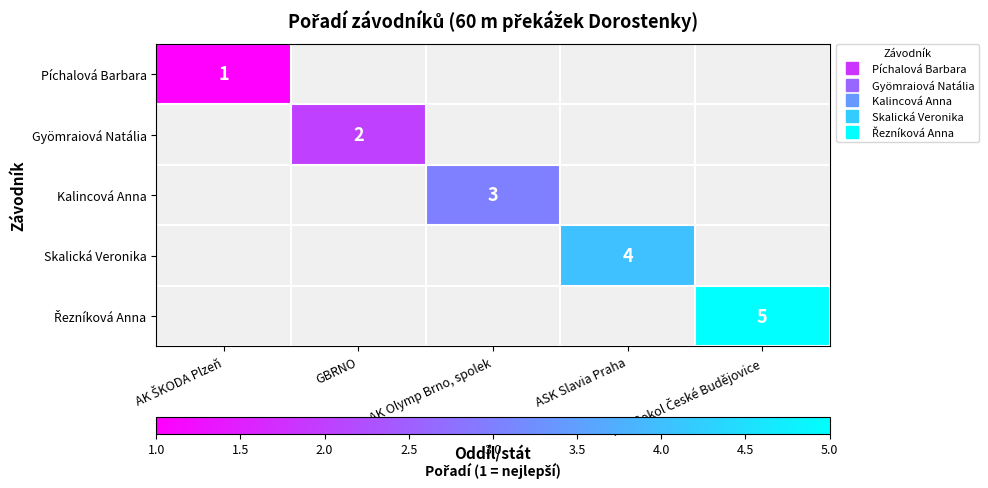

Count the number of data series in this chart.

5